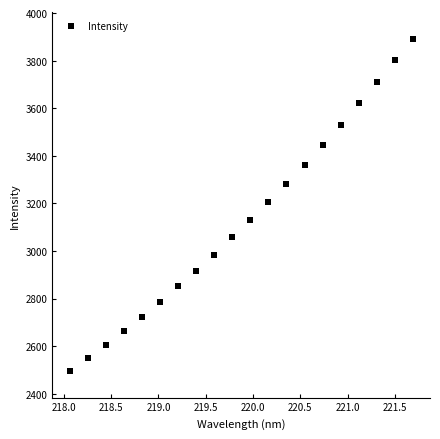

What is the range of Y values (max minus min)?

1397.5